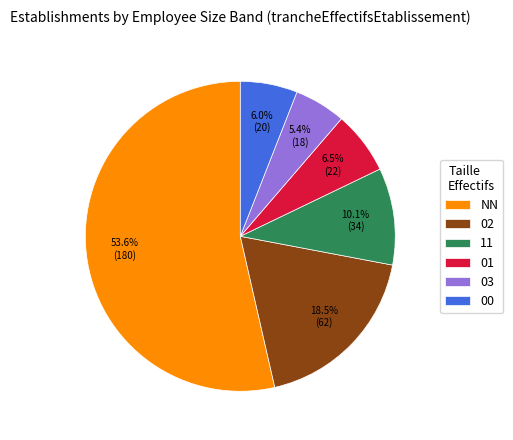

Approximately how many times larger is the value at 02 compared to 11?

1.8